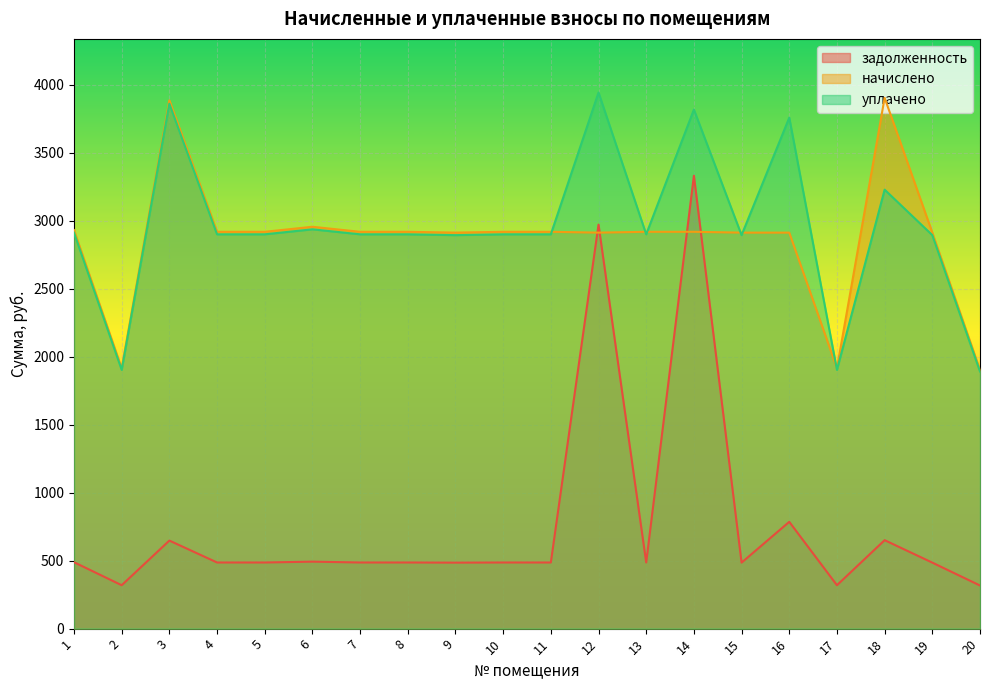

At which category is the sum across all series the highest?

14